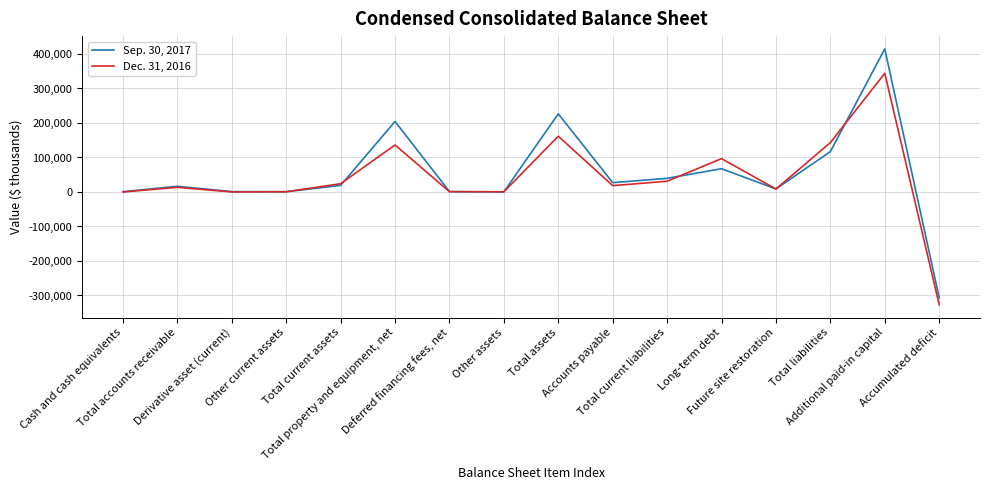

What is the sum of the Dec. 31, 2016 values at Additional paid-in capital and Other assets?

344562